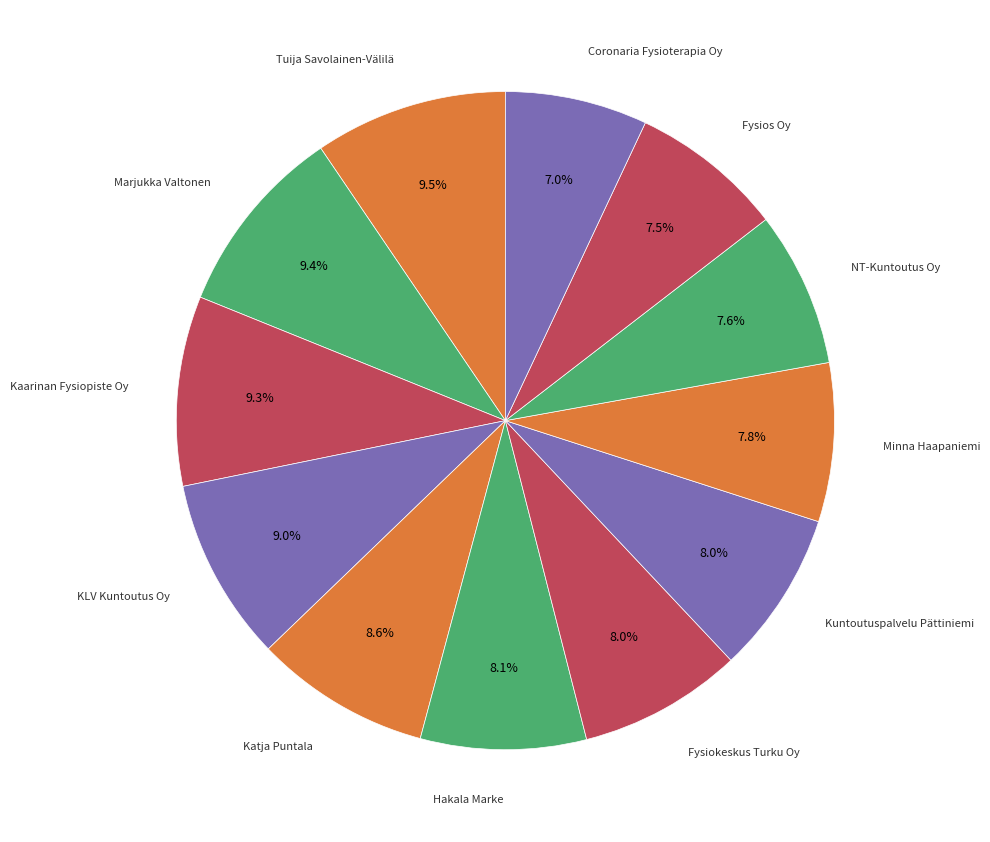

How many segments does this pie chart have?

12